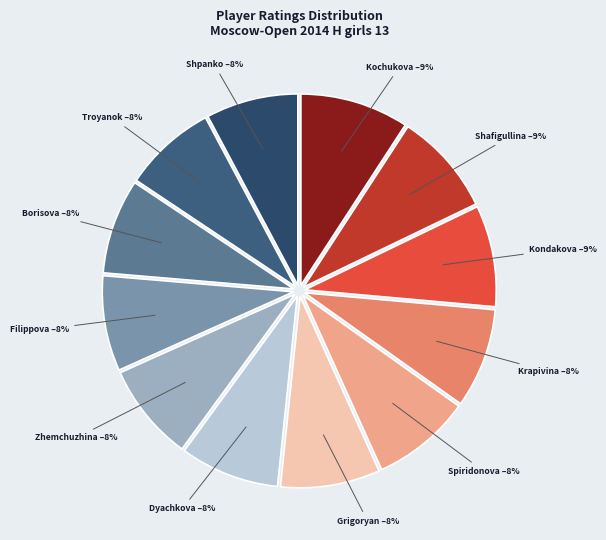

Count the number of slices in the pie.

12